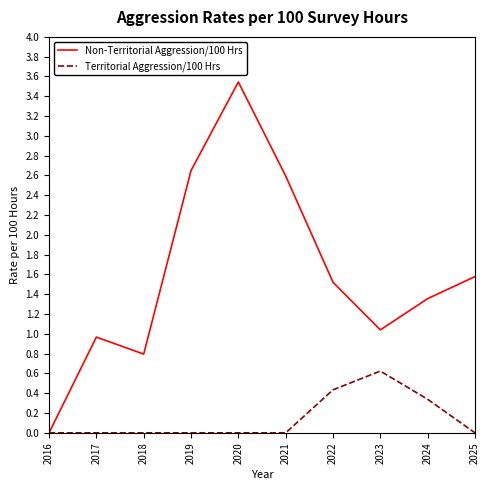

At which label does Non-Territorial Aggression/100 Hrs reach its peak?

2020